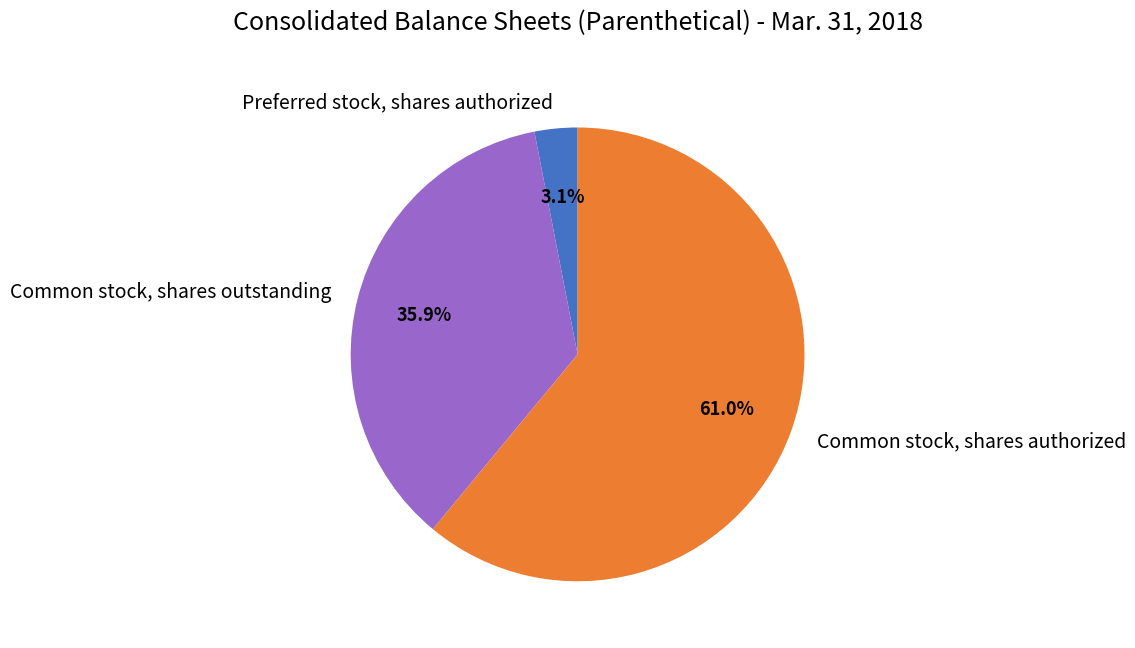

Is there a majority slice in this chart?

Yes